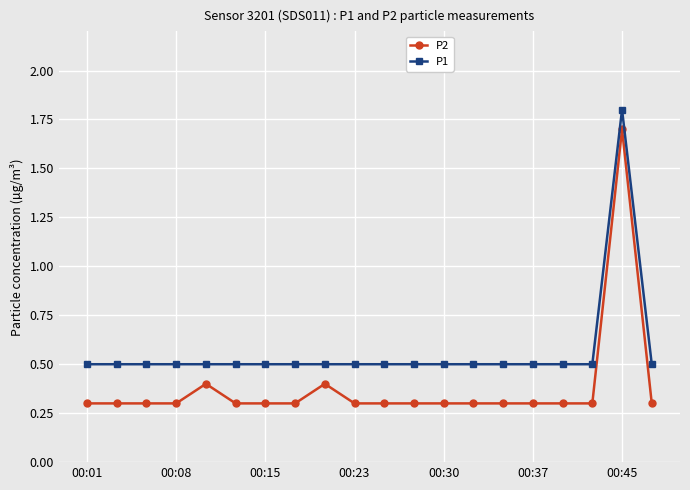

True or false: P2 has more than 1 points higher than both neighbors.

True